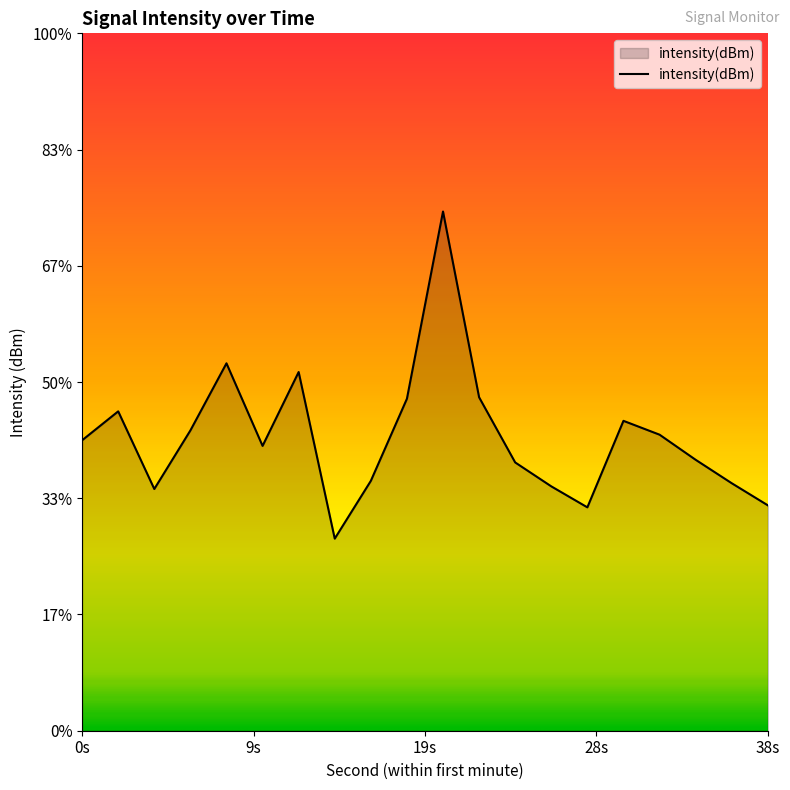

Which category has the lowest value across all series?

14